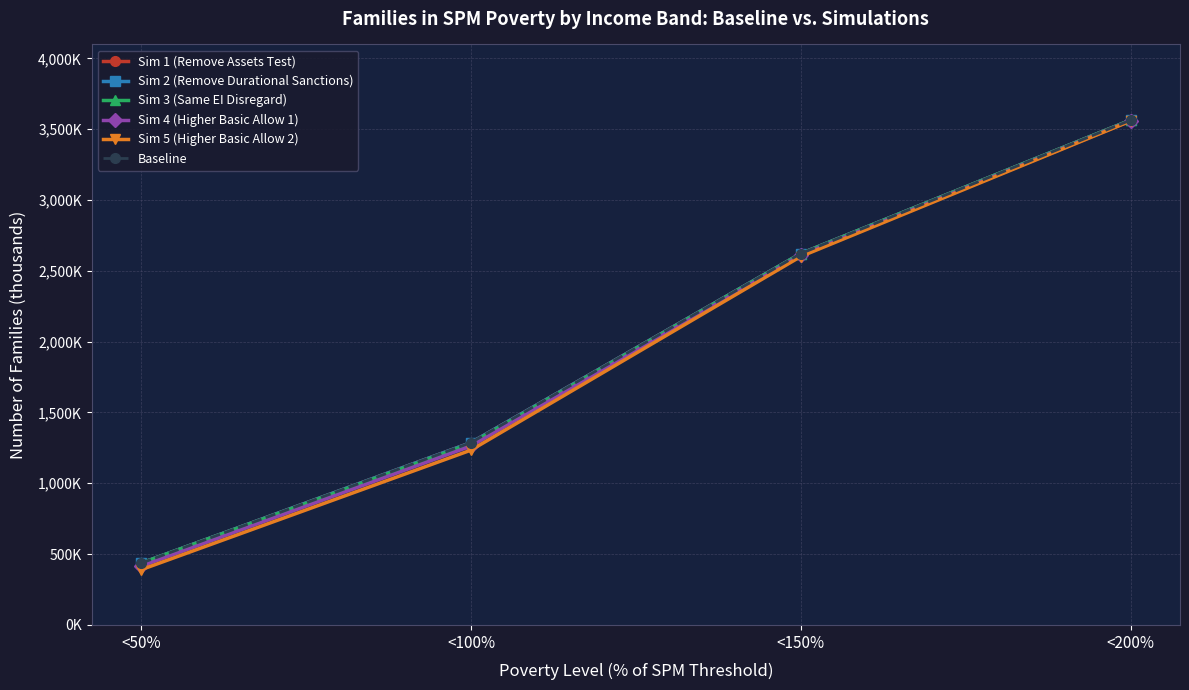

Is this an area chart (filled region under the line)?

No